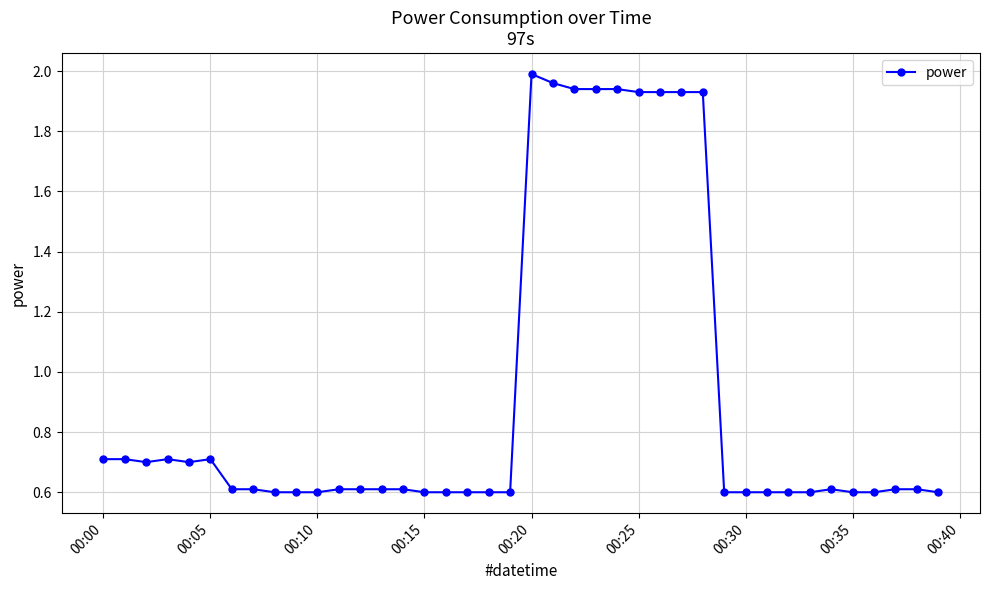

What is the sum of all values?

36.8